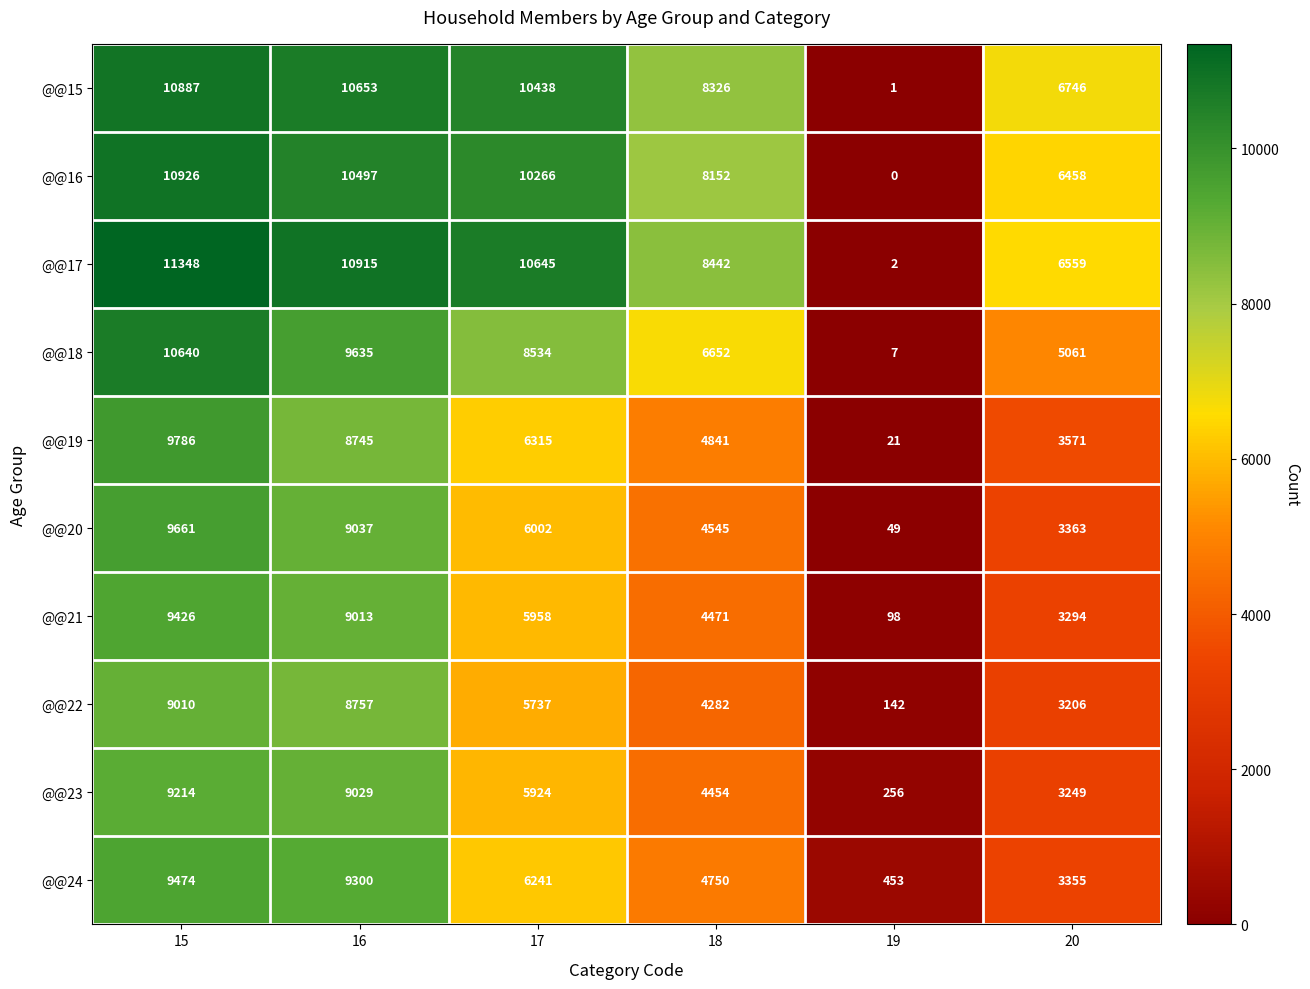

What value does the @@21 series have at 16, to the nearest 10?

9010